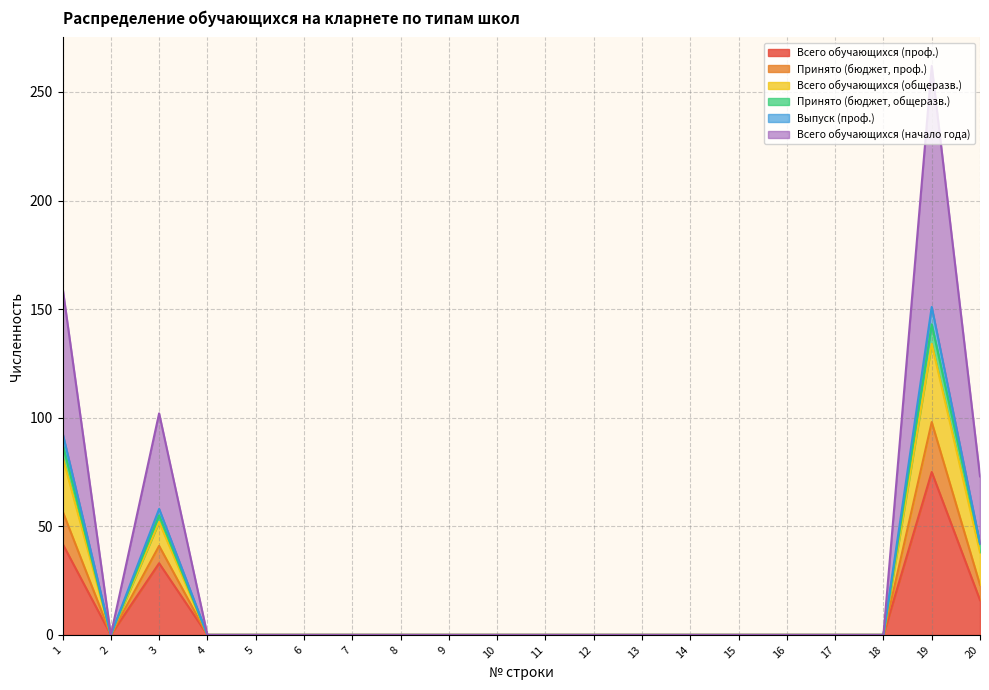

What is the maximum value for Всего обучающихся (проф.)?

75